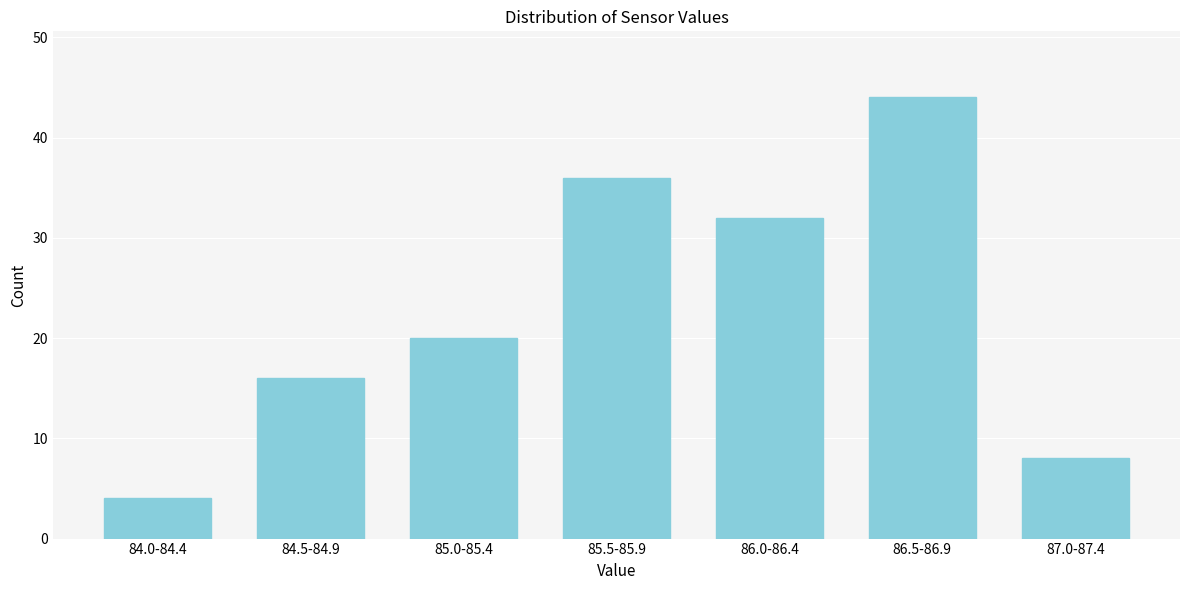

Reading left to right, what are all the values shown in this chart?

84.0-84.4=4	84.5-84.9=16	85.0-85.4=20	85.5-85.9=36	86.0-86.4=32	86.5-86.9=44	87.0-87.4=8